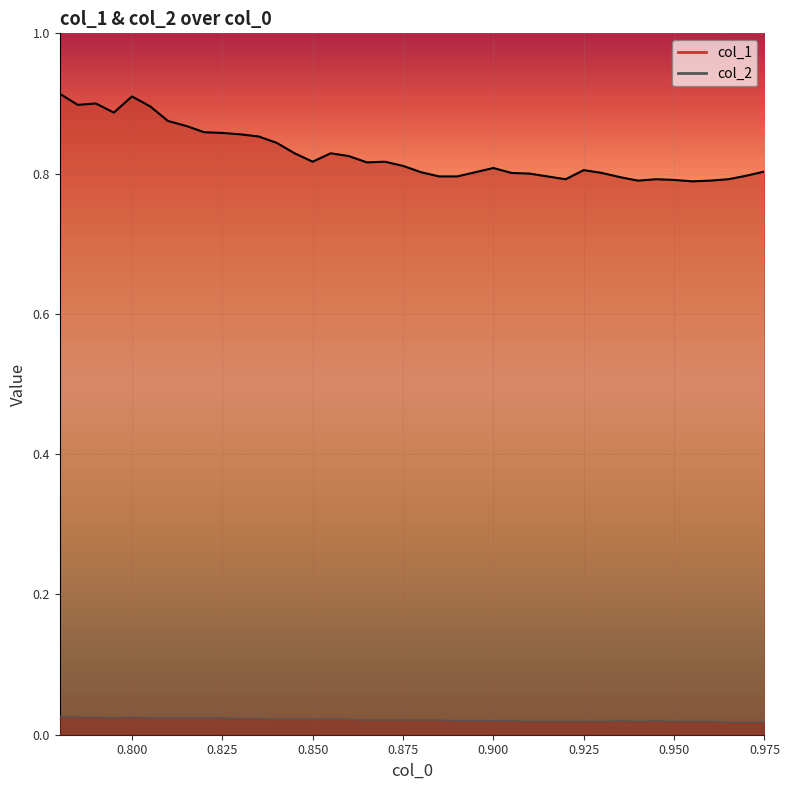

Count the col_2 values in the range 0 to 1.

40